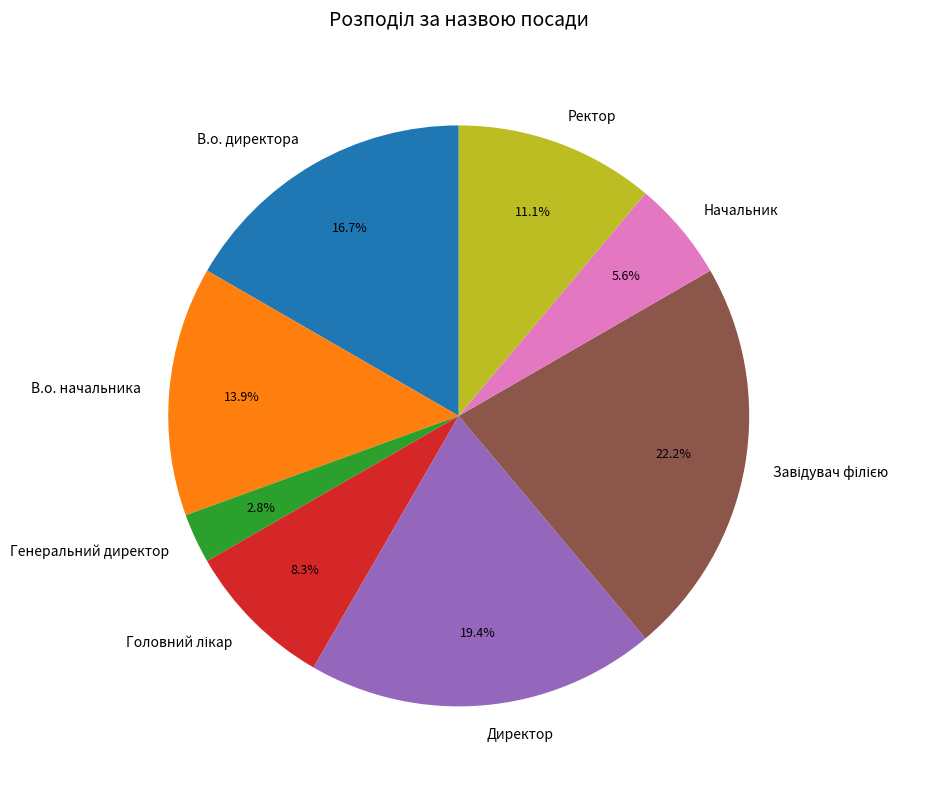

To the nearest percent, what is the difference between the largest and smallest slice percentages?

19%